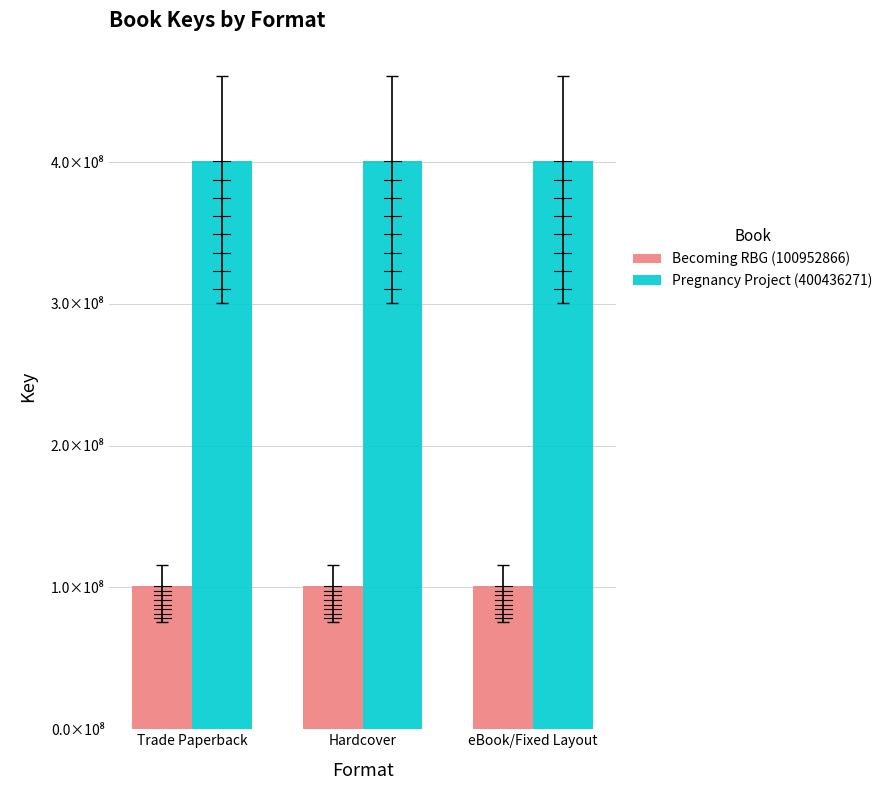

What position from the left is eBook/Fixed Layout?

3